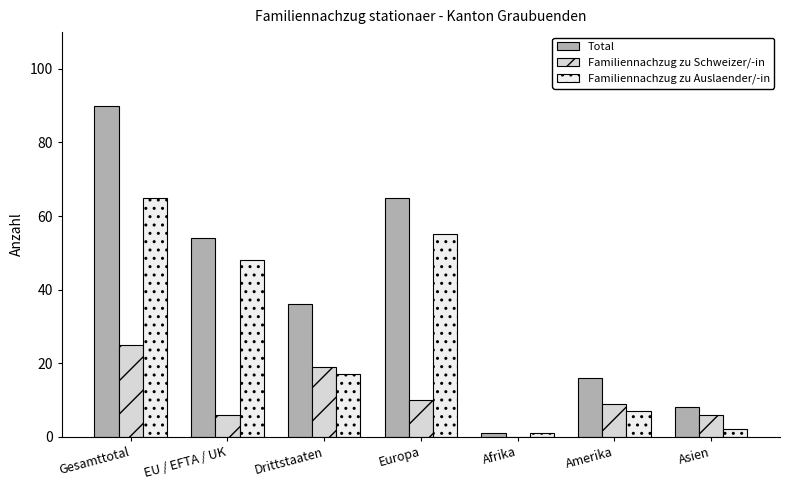

At which category does the chart reach its peak across all series?

Gesamttotal